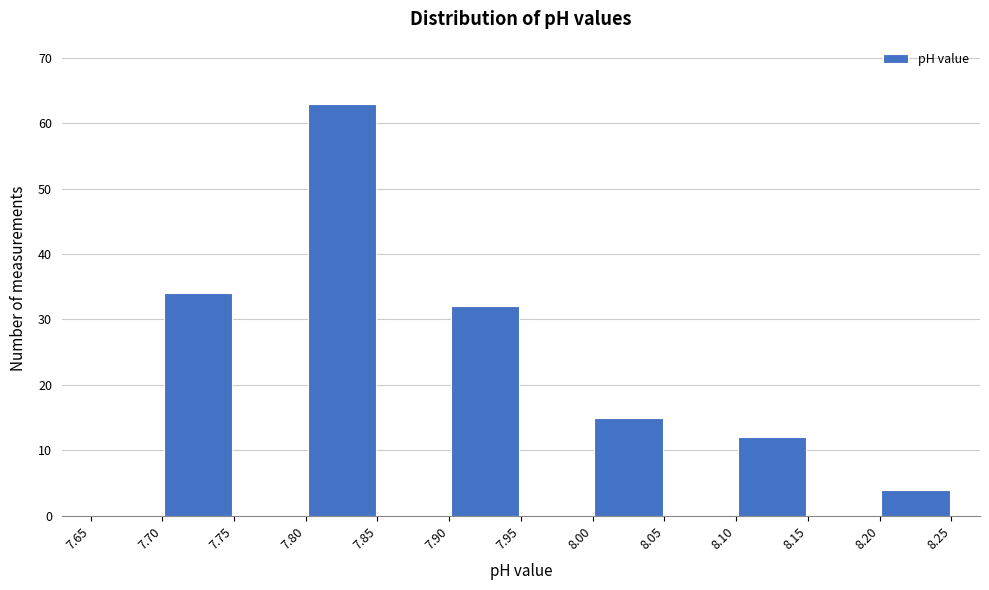

Reading left to right, transcribe this chart: for each bar, give the range it covers on the x-axis and its height. The values are not printed on the chart, so give them approximately, as read against the axis.

7.65 to 7.70: 0
7.70 to 7.75: 34
7.75 to 7.80: 0
7.80 to 7.85: 63
7.85 to 7.90: 0
7.90 to 7.95: 32
7.95 to 8.00: 0
8.00 to 8.05: 15
8.05 to 8.10: 0
8.10 to 8.15: 12
8.15 to 8.20: 0
8.20 to 8.25: 4